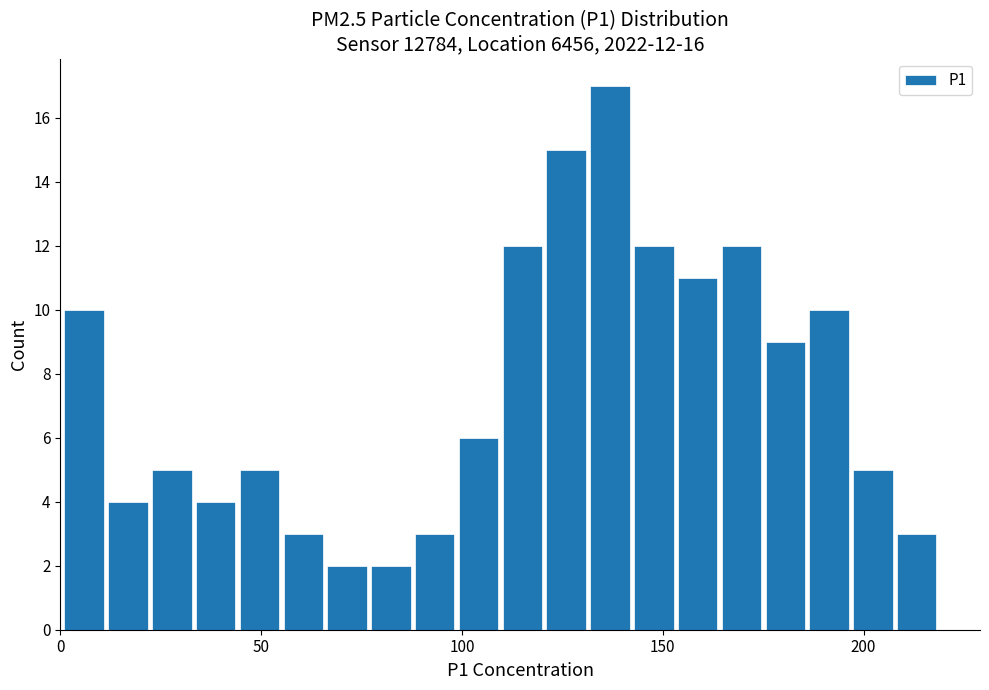

Read against the x-axis, roughly where is the centre of the tallest bar?

135